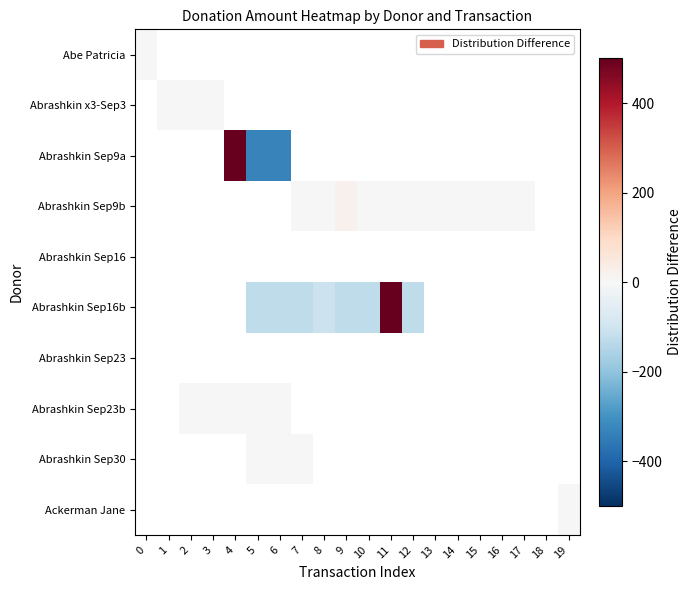

Which label corresponds to the largest value in the chart?

11